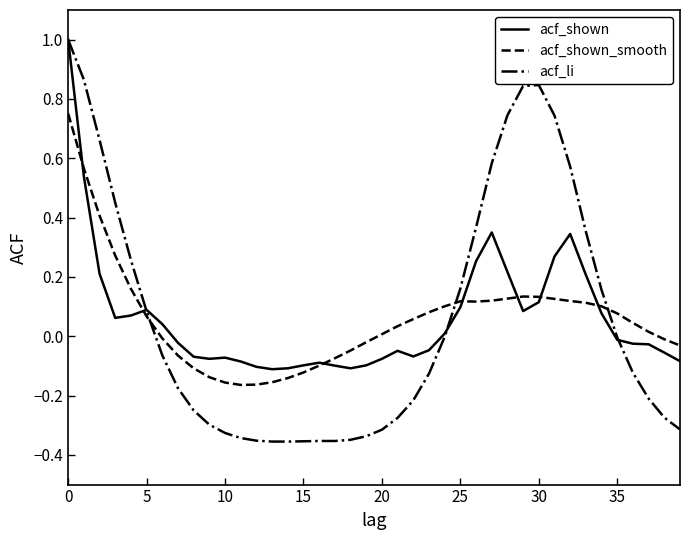

Which series has the largest range (max minus min)?

acf_li